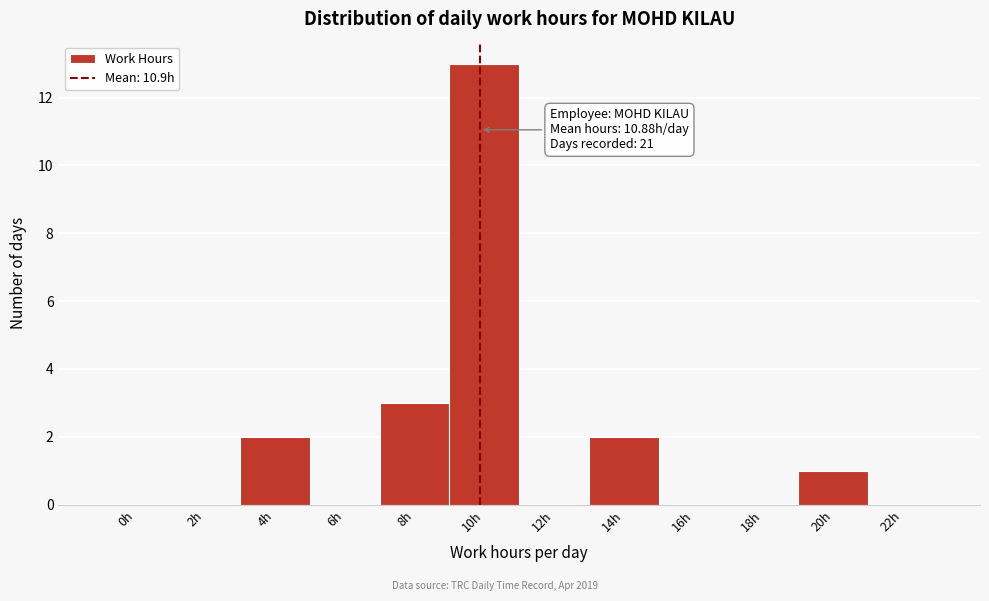

Reading left to right, extract all data points from this chart.

0h=0	2h=0	4h=2	6h=0	8h=3	10h=13	12h=0	14h=2	16h=0	18h=0	20h=1	22h=0